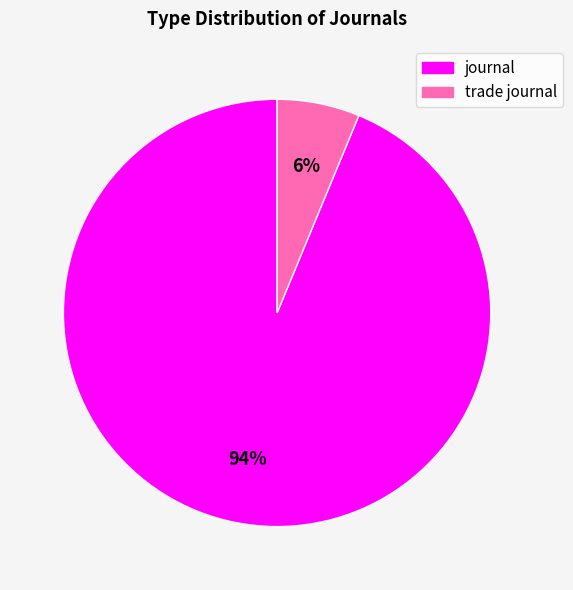

To the nearest percent, what percentage of the pie is trade journal?

6%